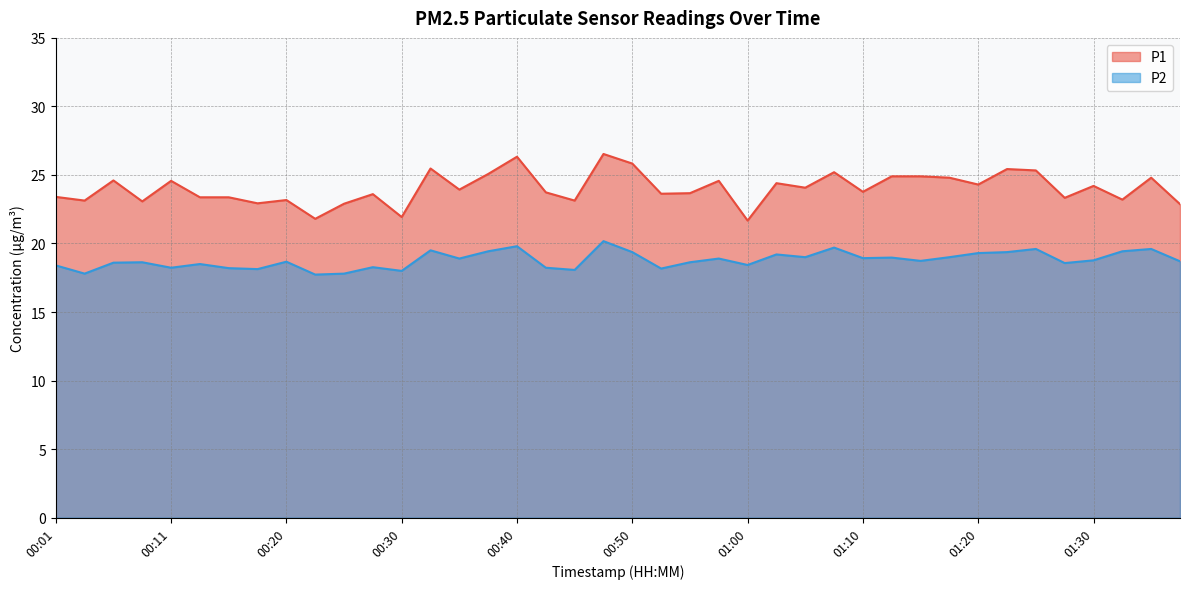

At how many categories does at least one series exceed 23?

34